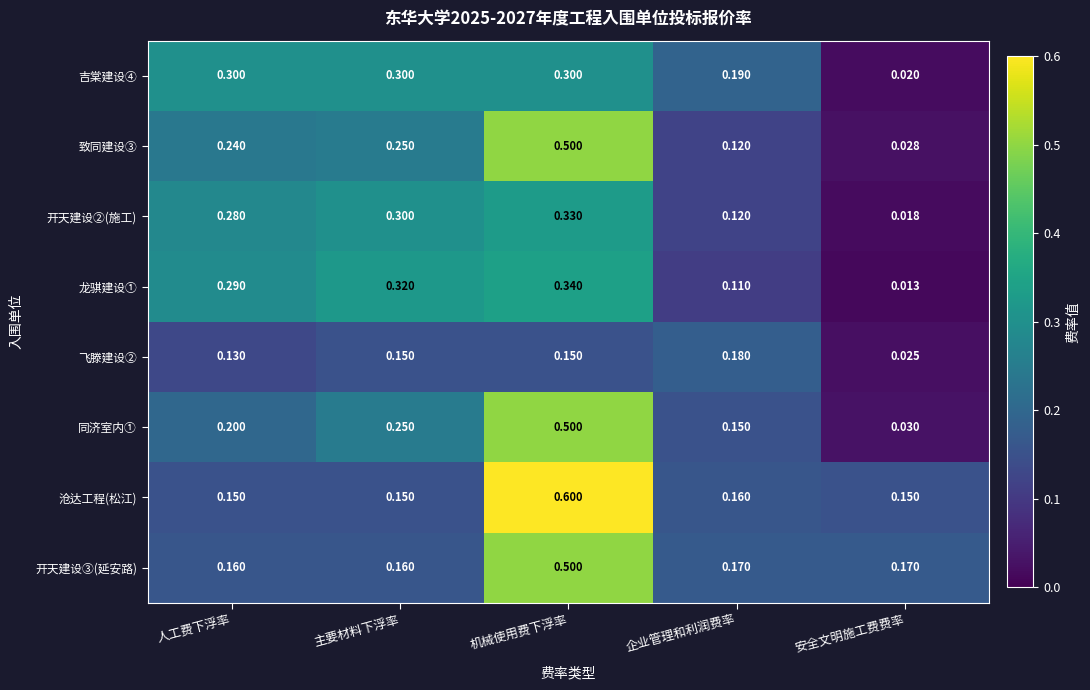

Which series has the widest spread of values?

致同建设③